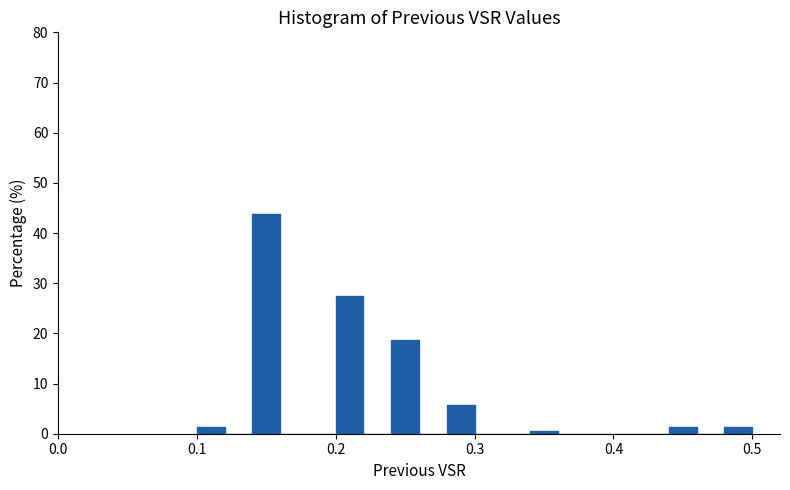

Read against the x-axis, roughly where is the centre of the tallest bar?

0.15